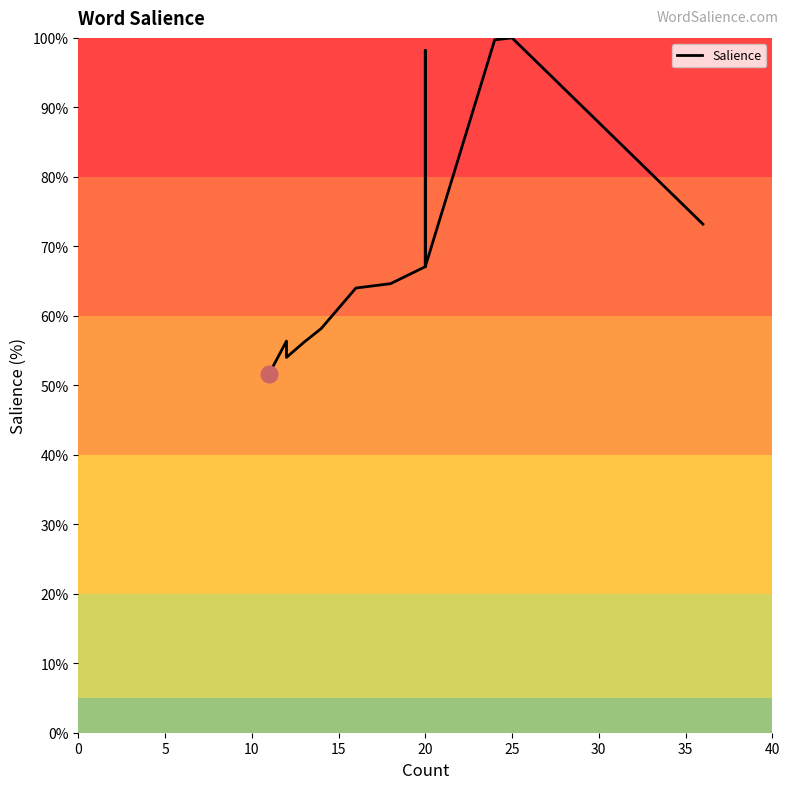

How many data points are less than 64?

8